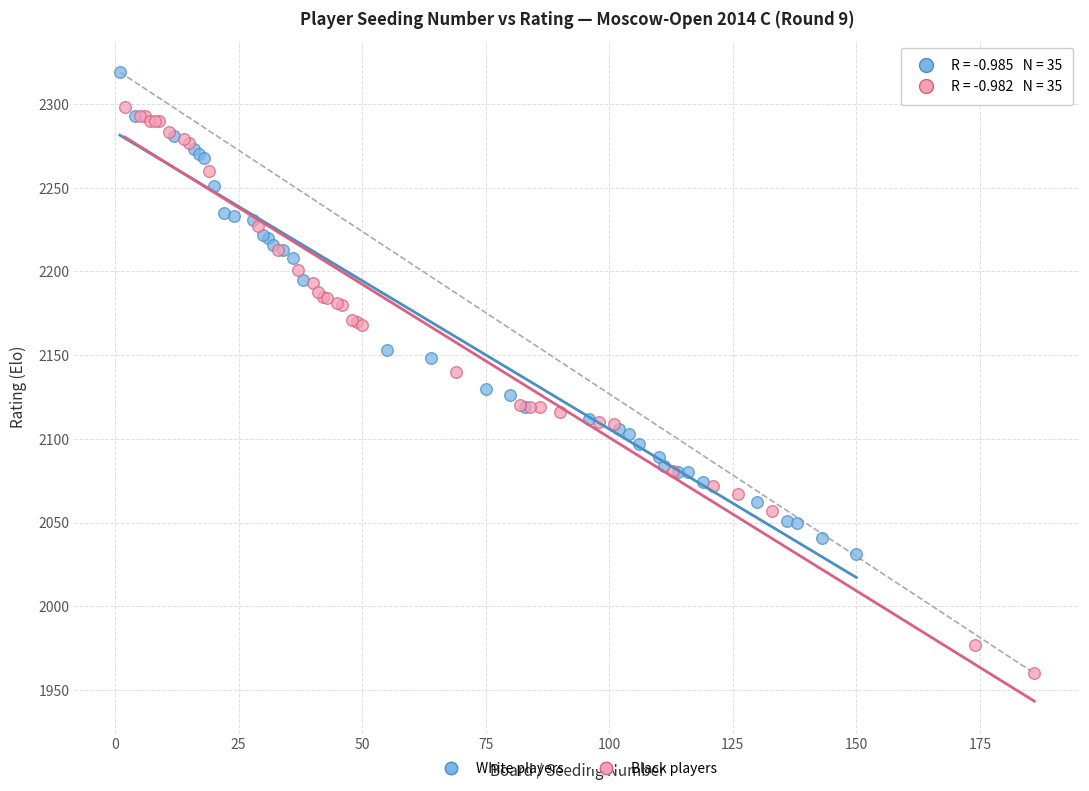

Which series has the largest Y range (max minus min)?

Black players